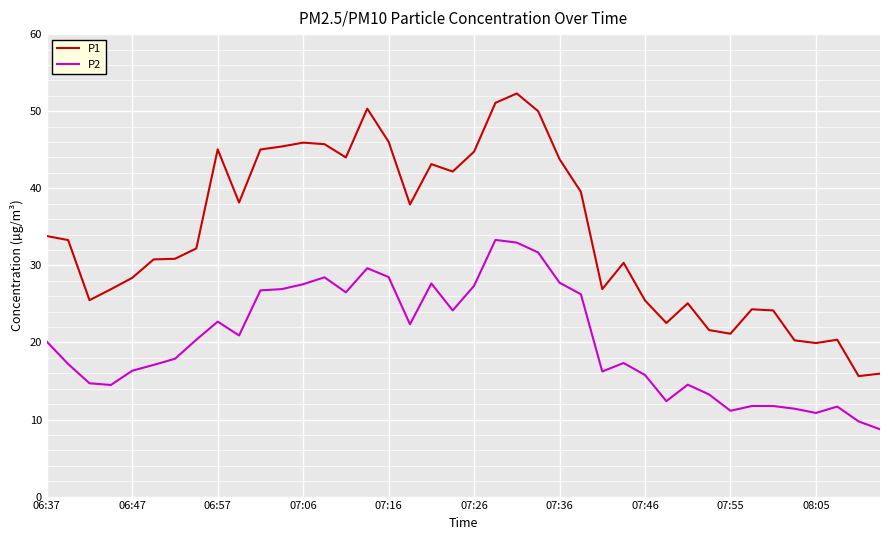

Which series has the largest range (max minus min)?

P1